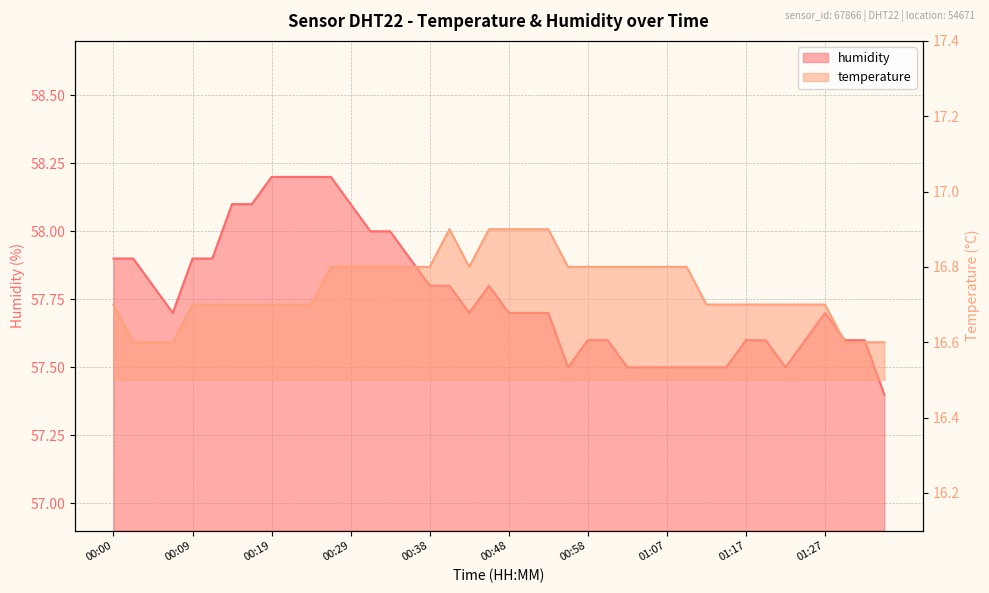

How many interior local valleys does the humidity series have?

4